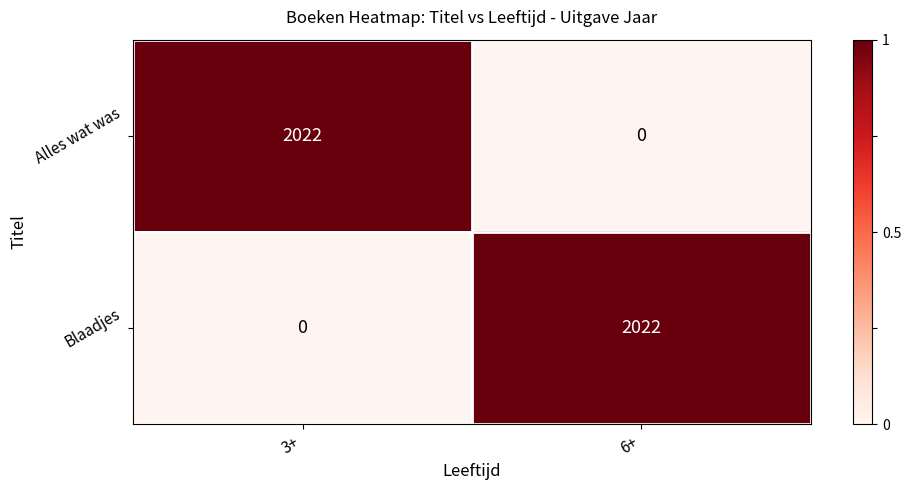

What is the average value of the Blaadjes series?

1011